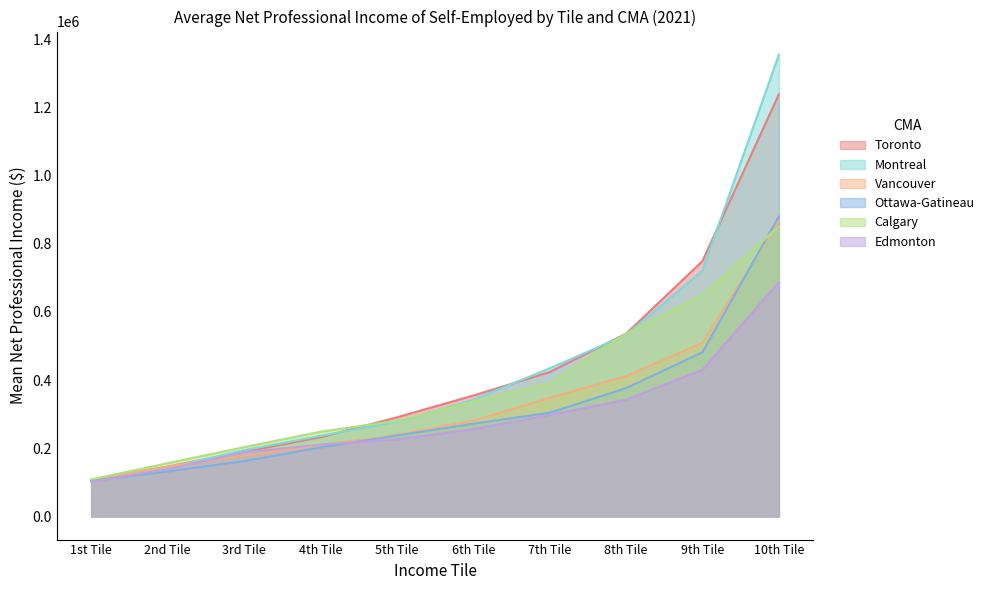

Does the chart display data point markers on the line(s)?

No